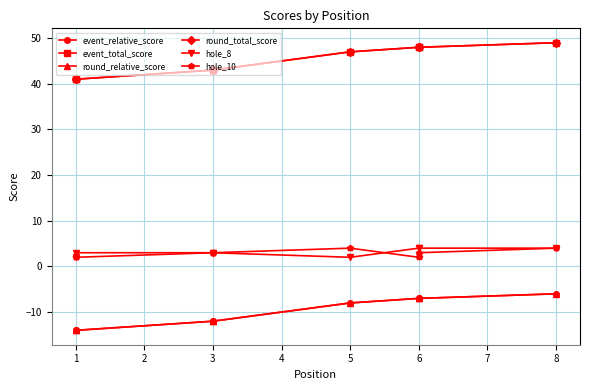

What is the greatest value displayed?

49